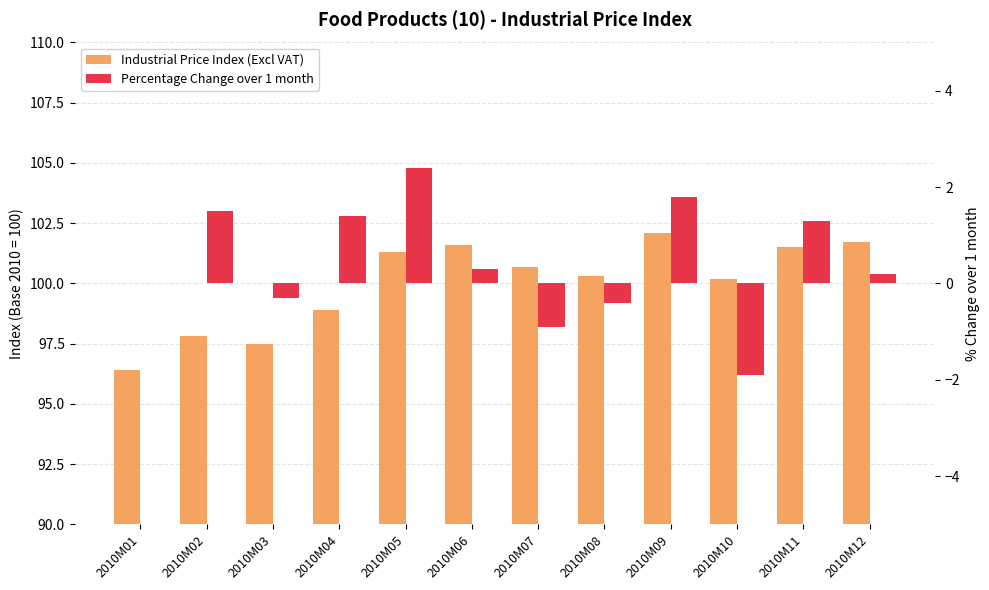

The Industrial Price Index (Excl VAT) series shows 100.7 at 2010M07. True or false?

True